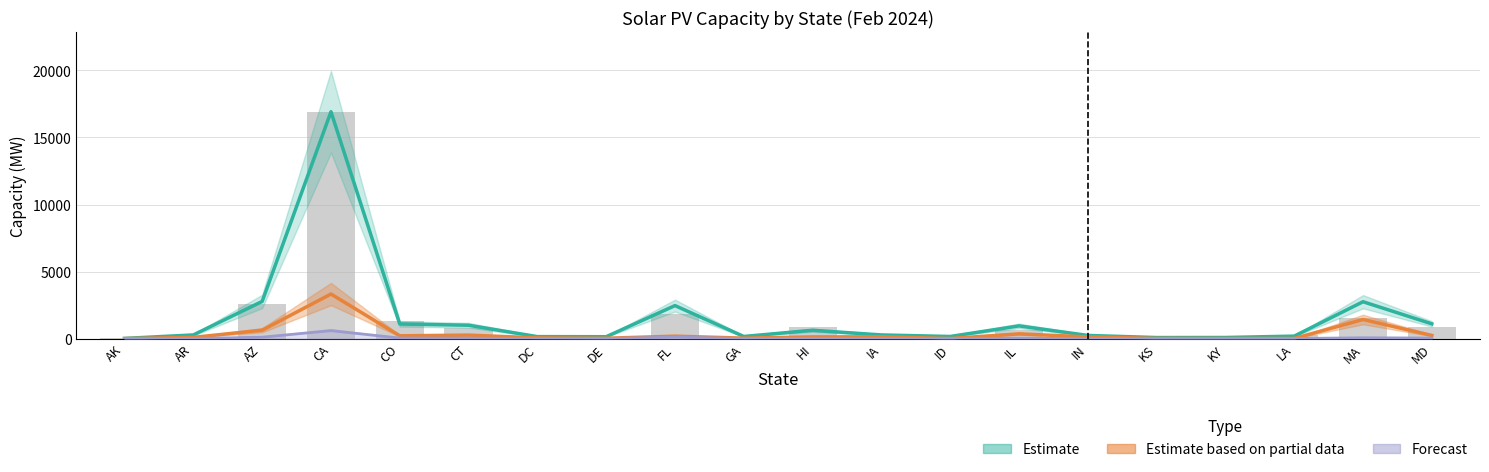

True or false: Estimate based on partial data (Commercial PV) has a value of 9.3 at GA.

False